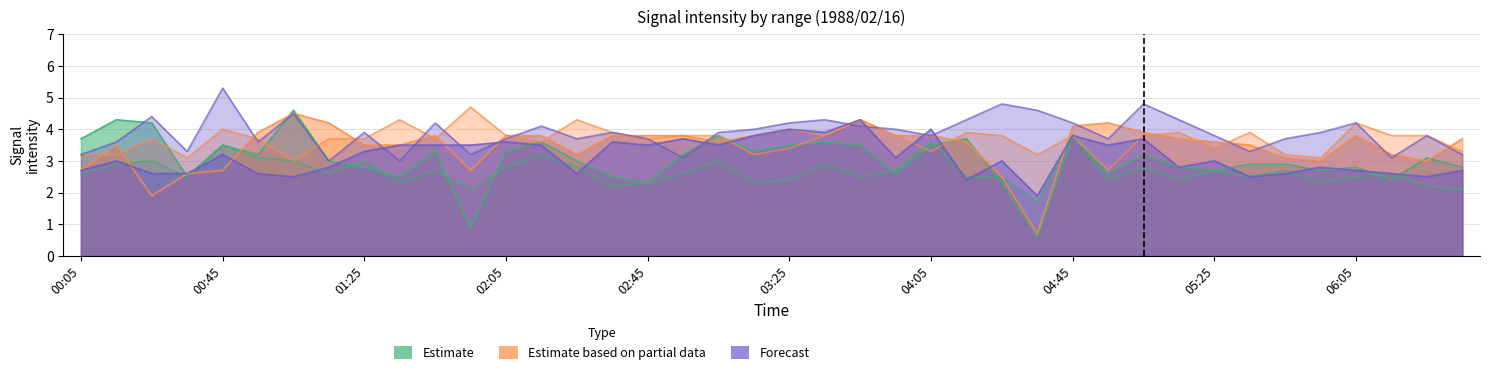

True or false: 11.009 has more than 2 points higher than both neighbors.

True